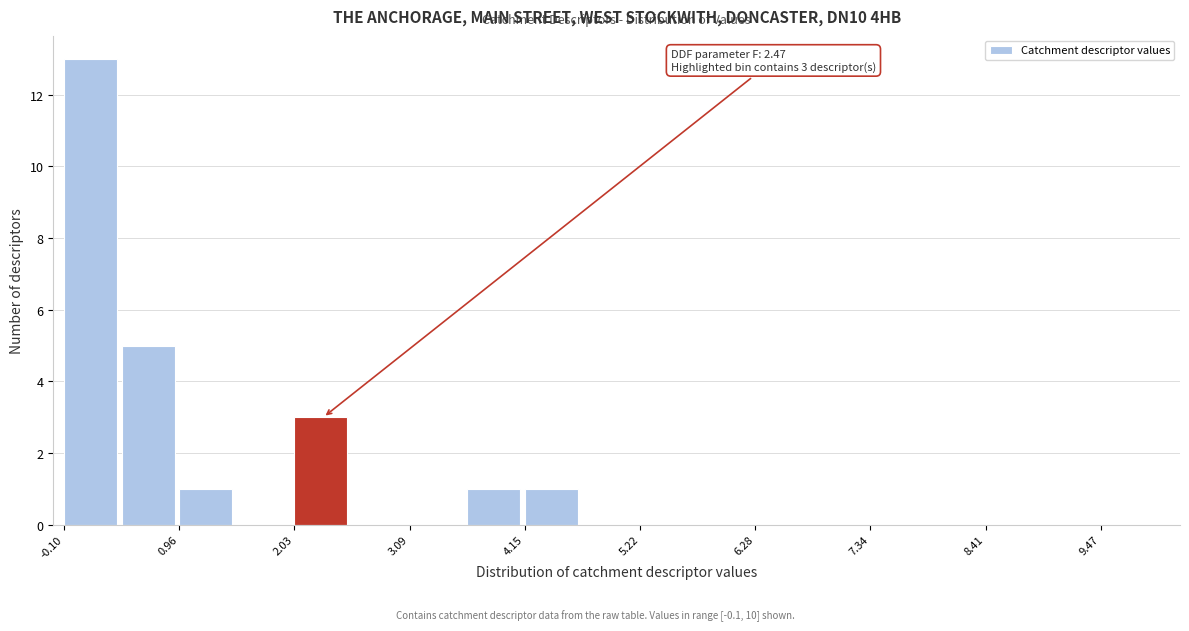

Read against the x-axis, roughly where is the centre of the tallest bar?

0.2